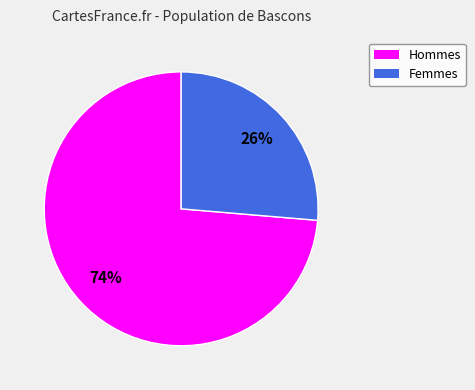

Does any single category account for the majority?

Yes